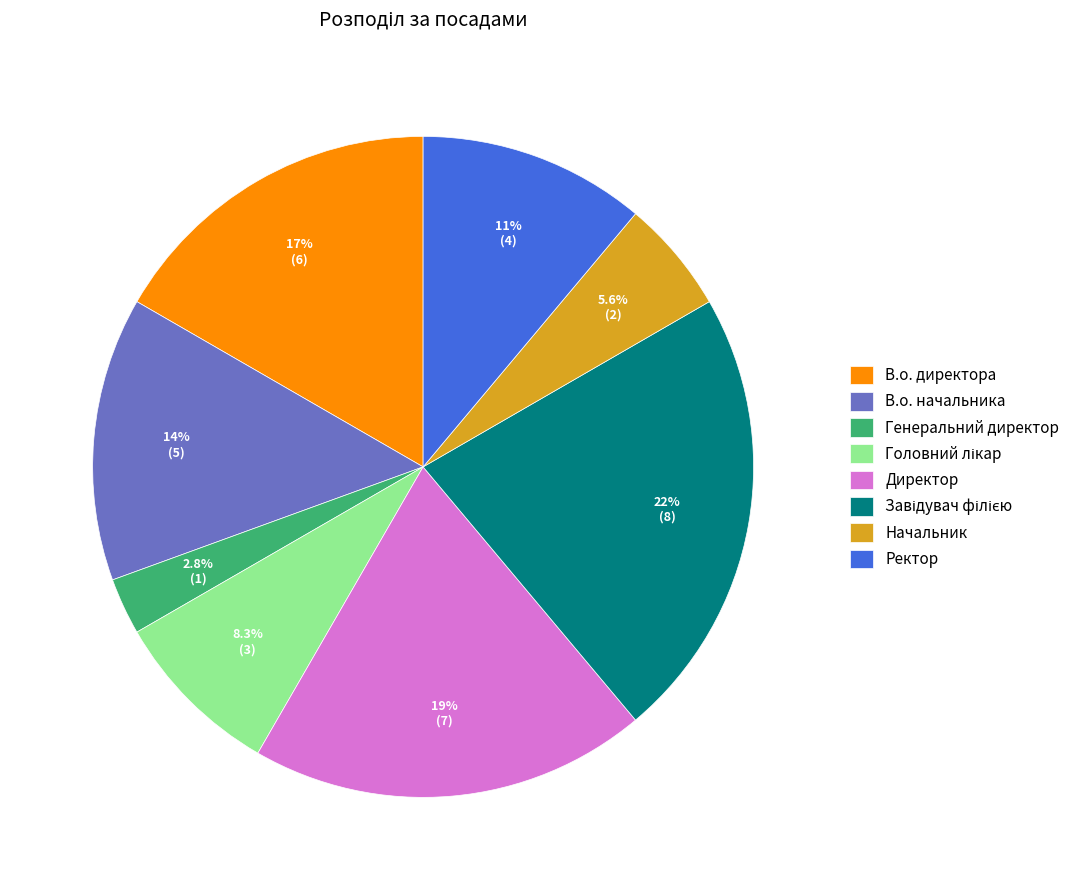

Does Ректор represent more than half of the total?

No